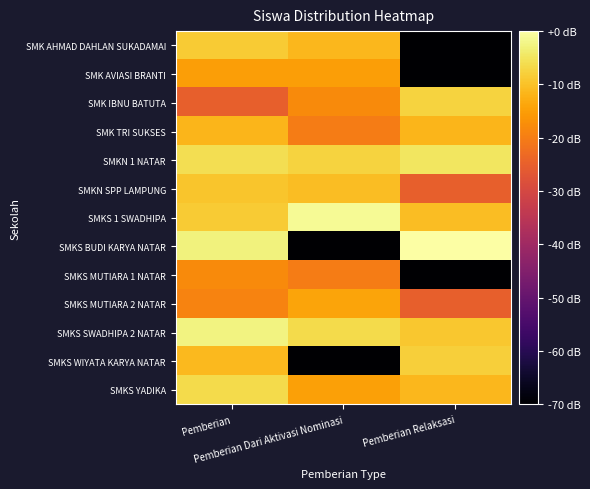

List the series in order of their peak value, highest first.

SMKS BUDI KARYA NATAR, SMKS 1 SWADHIPA, SMKS SWADHIPA 2 NATAR, SMKN 1 NATAR, SMKS YADIKA, SMK IBNU BATUTA, SMKS WIYATA KARYA NATAR, SMK AHMAD DAHLAN SUKADAMAI, SMKN SPP LAMPUNG, SMK TRI SUKSES, SMKS MUTIARA 2 NATAR, SMK AVIASI BRANTI, SMKS MUTIARA 1 NATAR